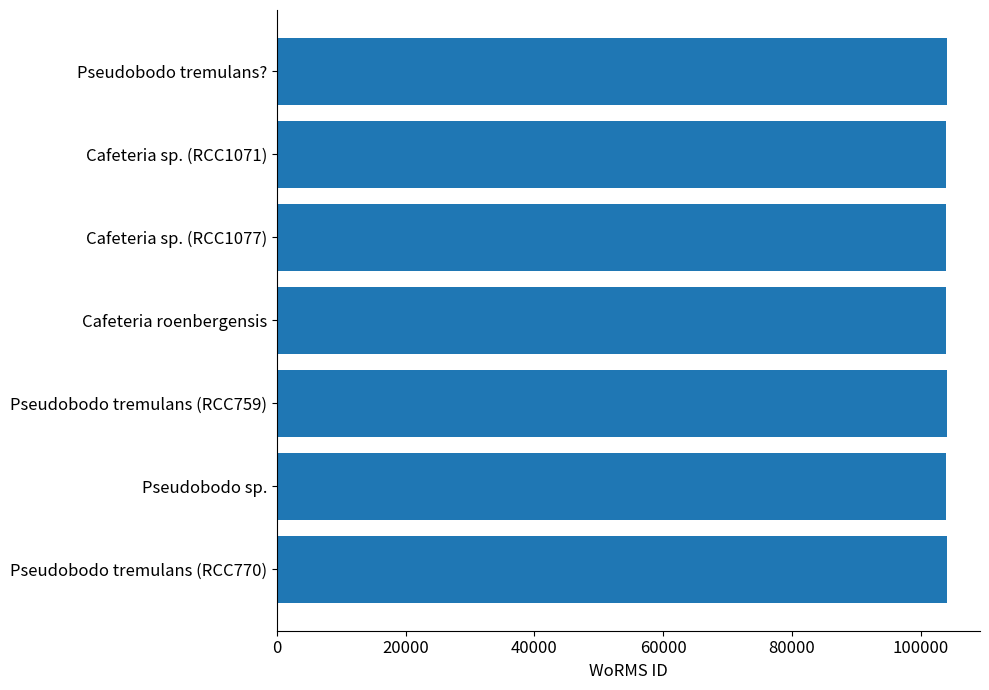

What is the sum of the values at Cafeteria sp. (RCC1071) and Pseudobodo tremulans??

208004